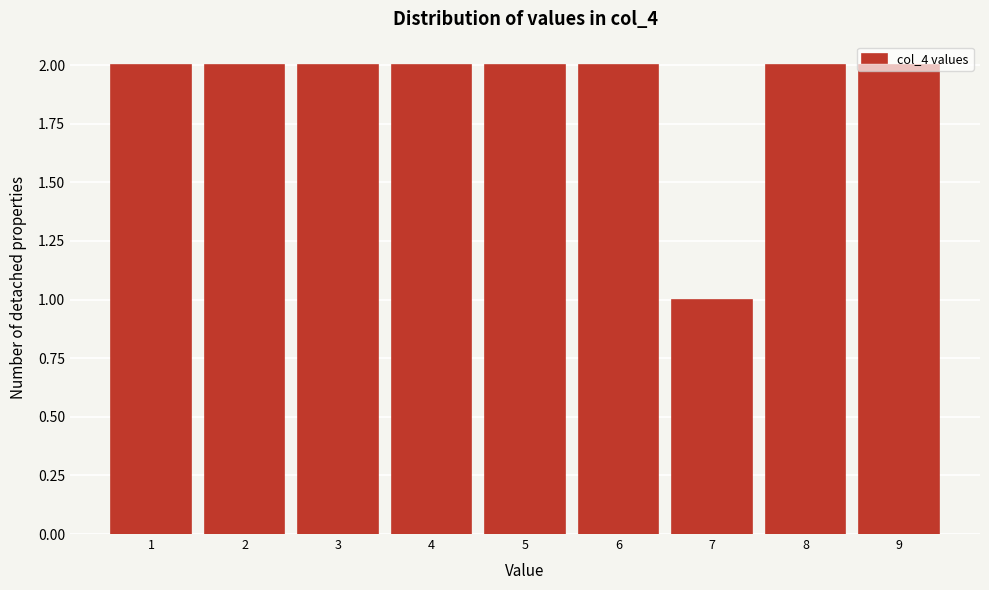

What is the height of the bar covering 2.5 to 3.5 on the x-axis? The values are not printed on the chart, so give them approximately, as read against the axis.

2